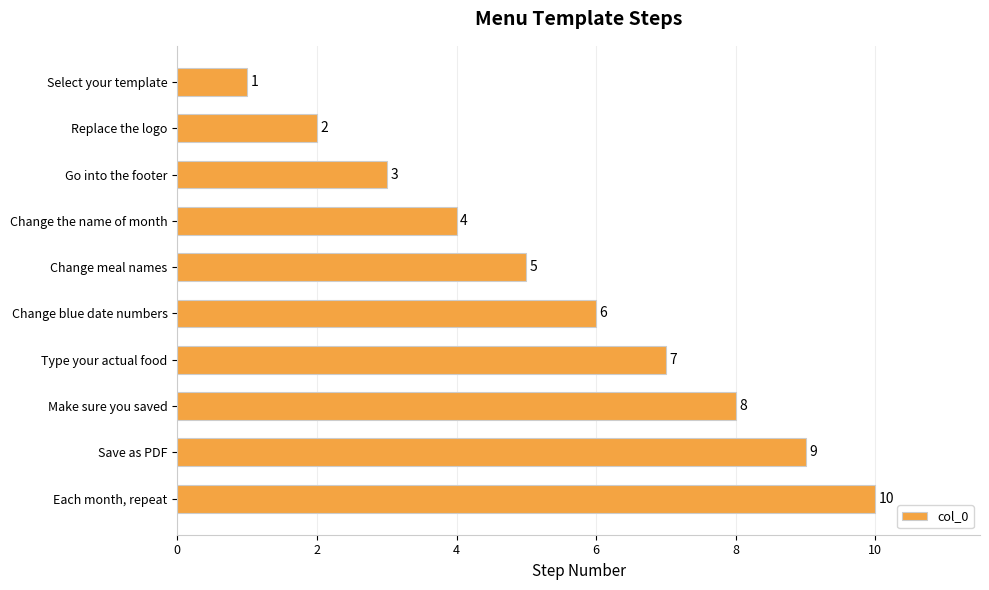

Is it true that the value at Change meal names is 8?

False